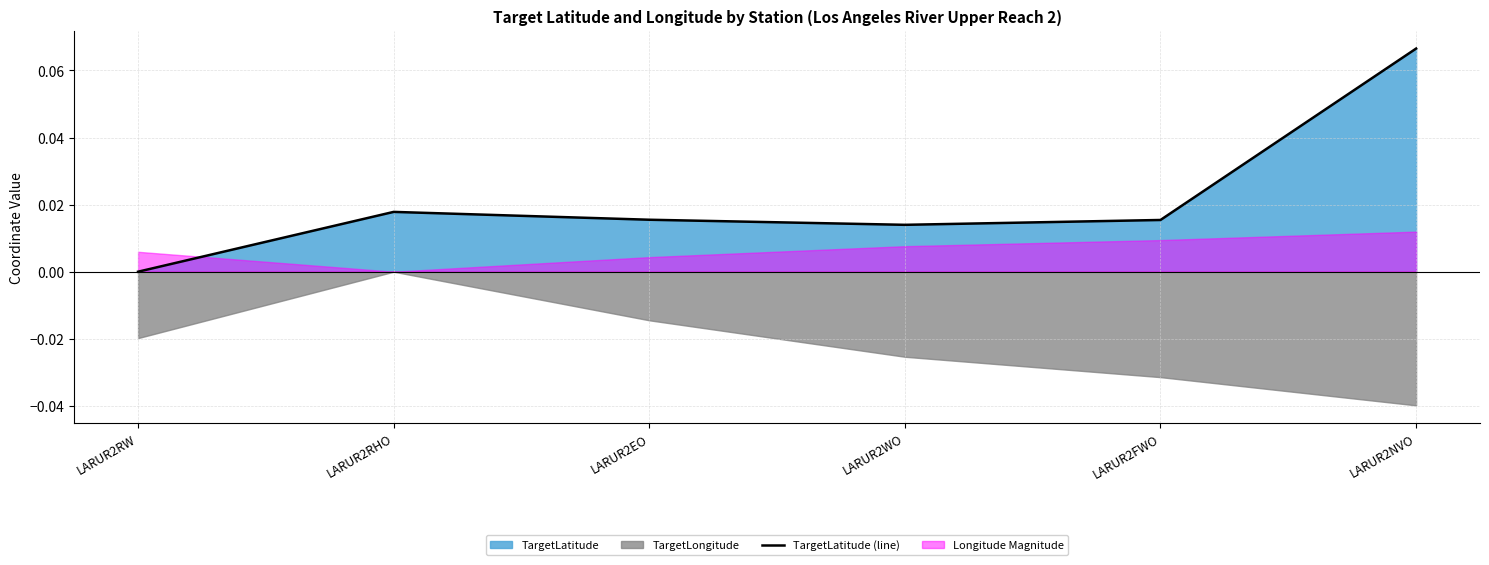

What is the label of the 5th point from the right?

LARUR2RHO